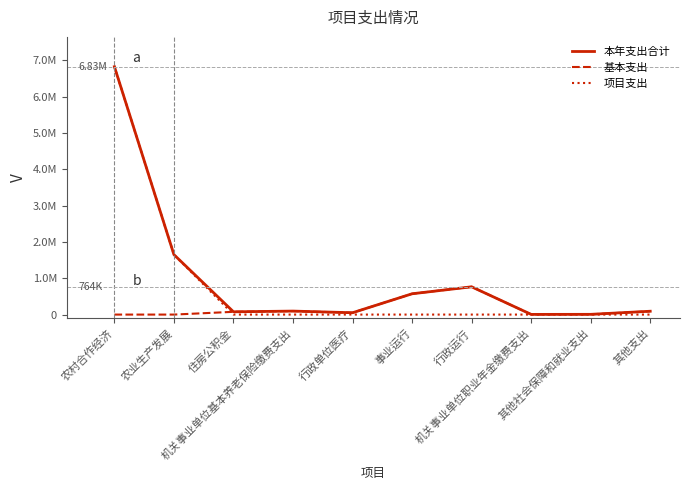

True or false: 项目支出 and 本年支出合计 intersect in this chart.

False